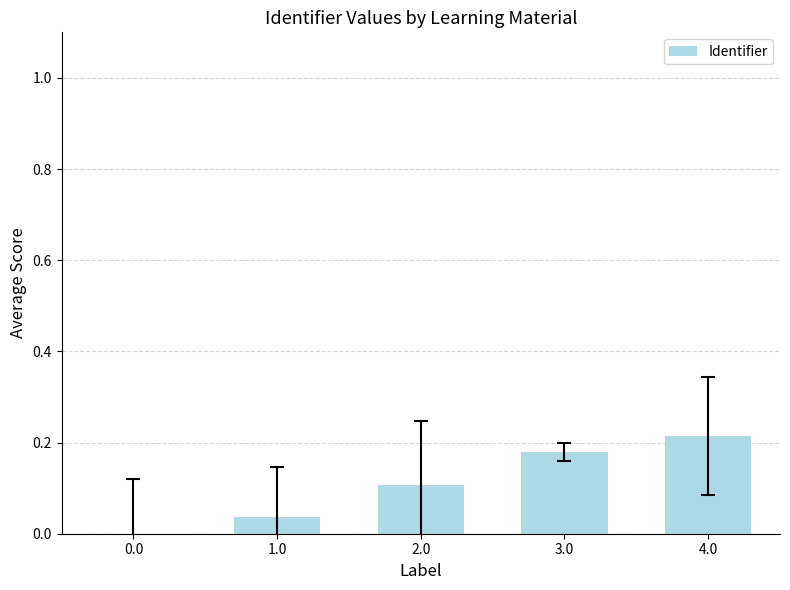

At which category does the chart reach its peak across all series?

4.0